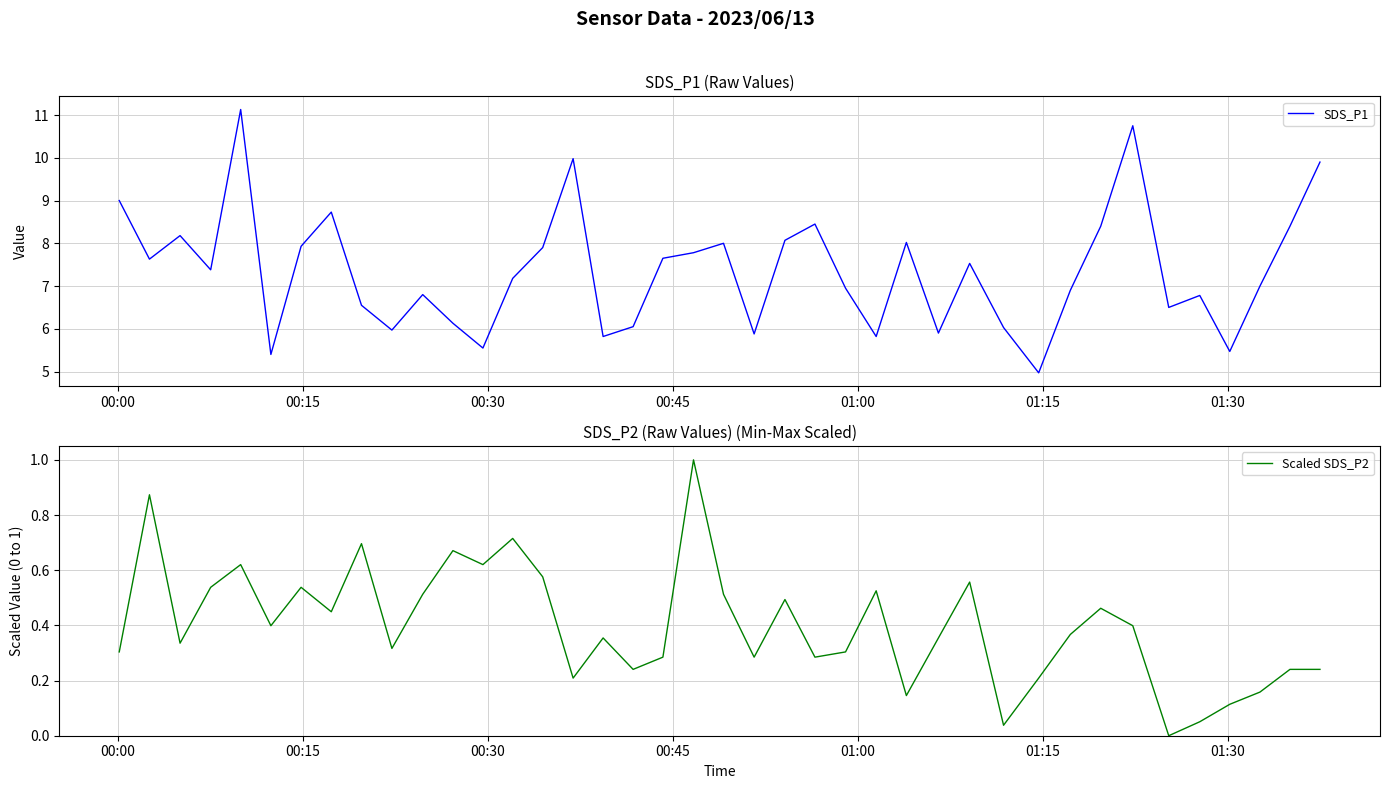

What is the sum of all SDS_P1 values?

294.5